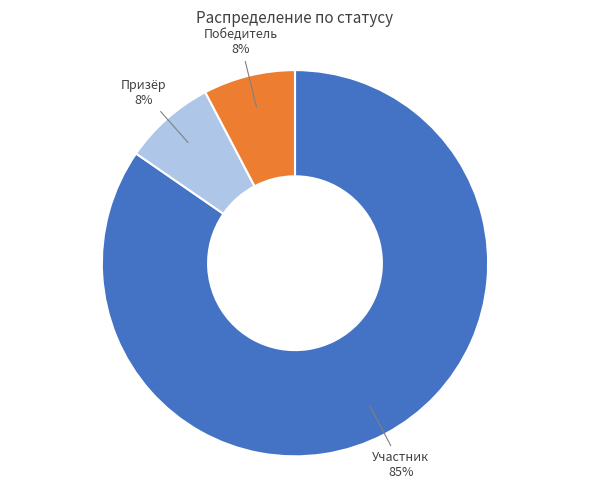

Is there a majority slice in this chart?

Yes